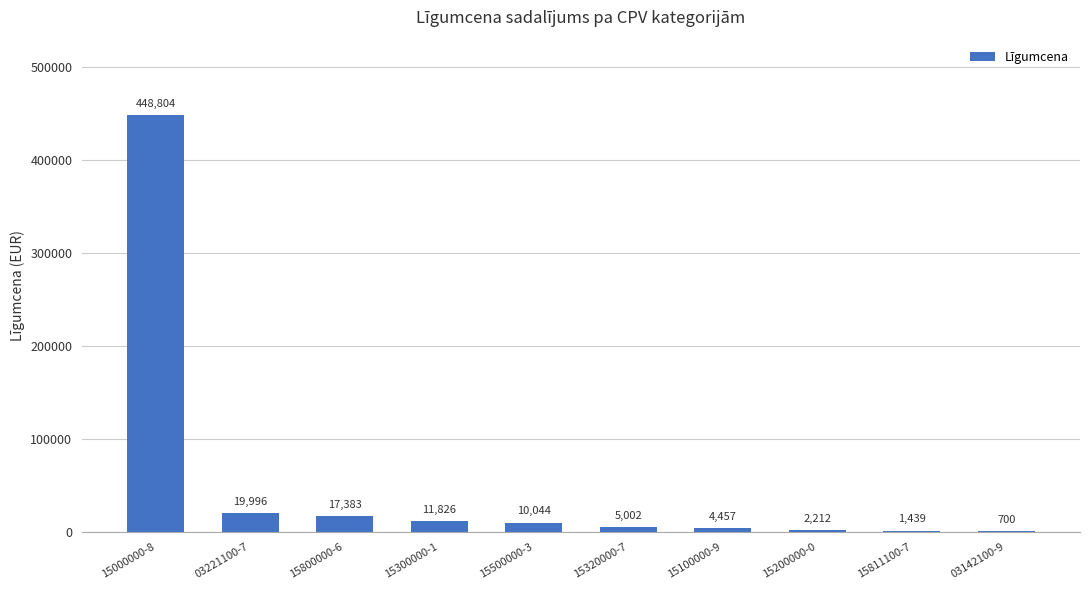

Reading left to right, list all the values displayed in this chart.

15000000-8=448804	03221100-7=19996	15800000-6=17383	15300000-1=11826	15500000-3=10044	15320000-7=5002	15100000-9=4457	15200000-0=2212	15811100-7=1439	03142100-9=700